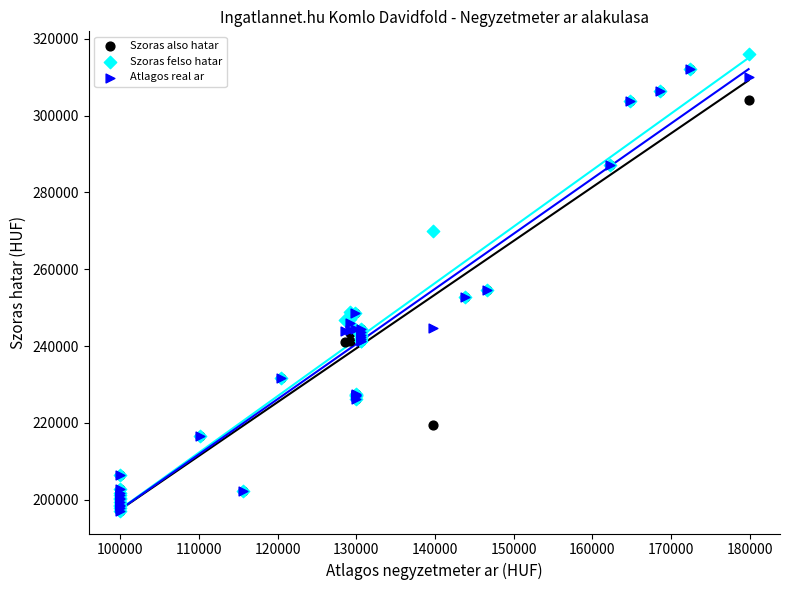

What are all the series names shown in the legend?

Szoras also hatar, Szoras felso hatar, Atlagos real ar